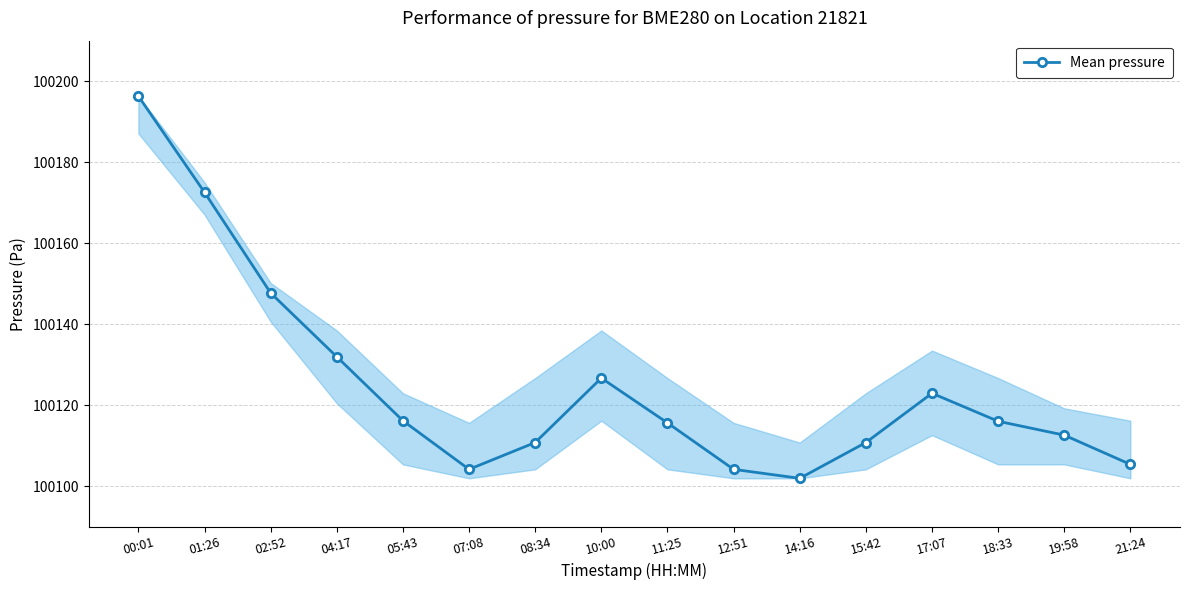

Is this an area chart (filled region under the line)?

No